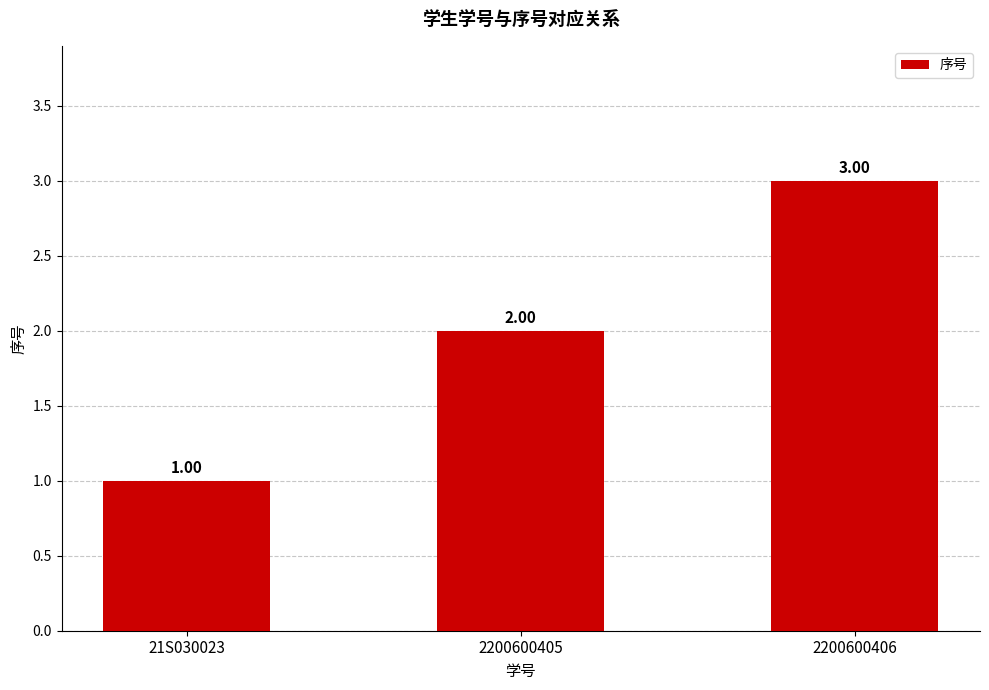

Which has a higher value, 2200600406 or 2200600405?

2200600406